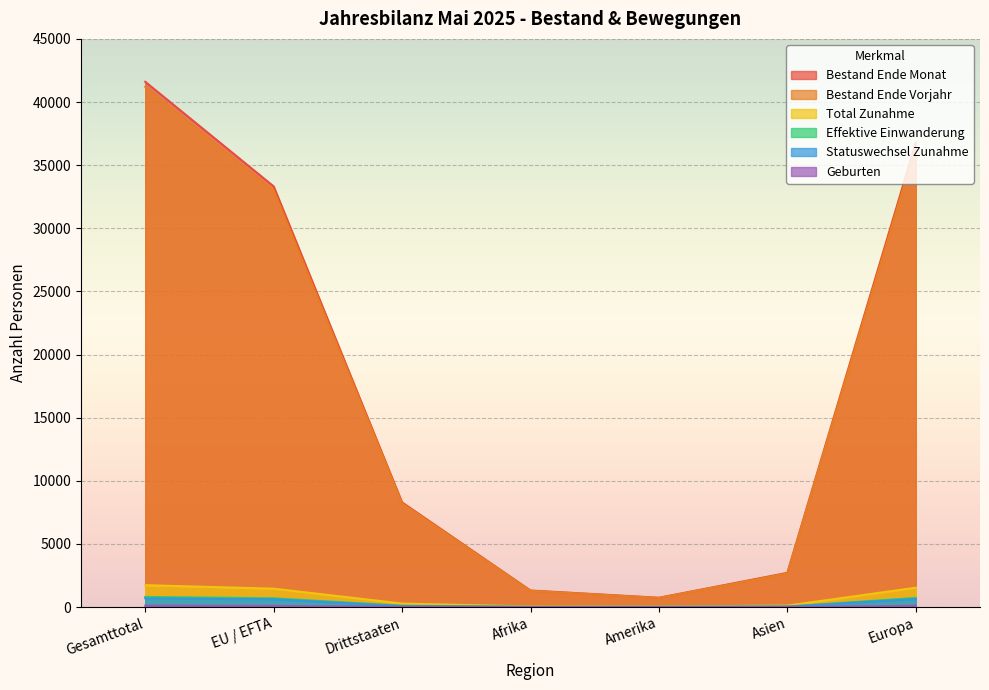

What is the minimum value for Bestand Ende Monat?

735